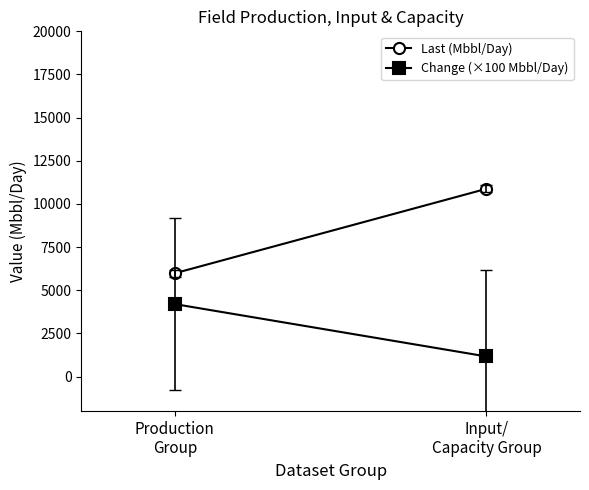

True or false: Change (×100 Mbbl/Day) has a value of 4200.0 at Production
Group.

True